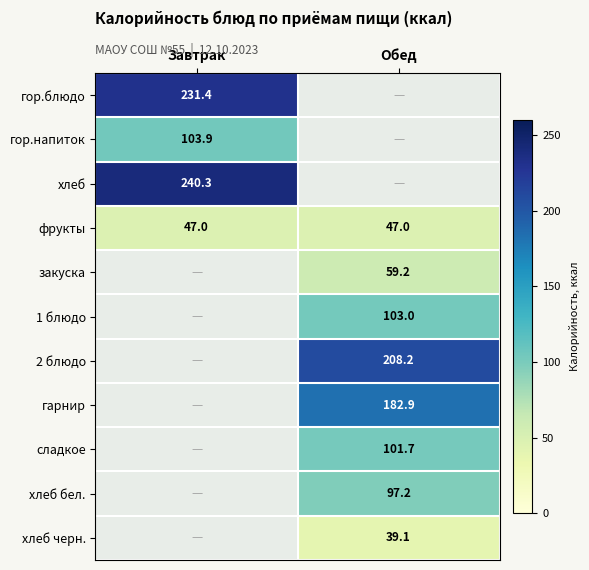

The value of хлеб at Завтрак is 382.2. True or false?

False